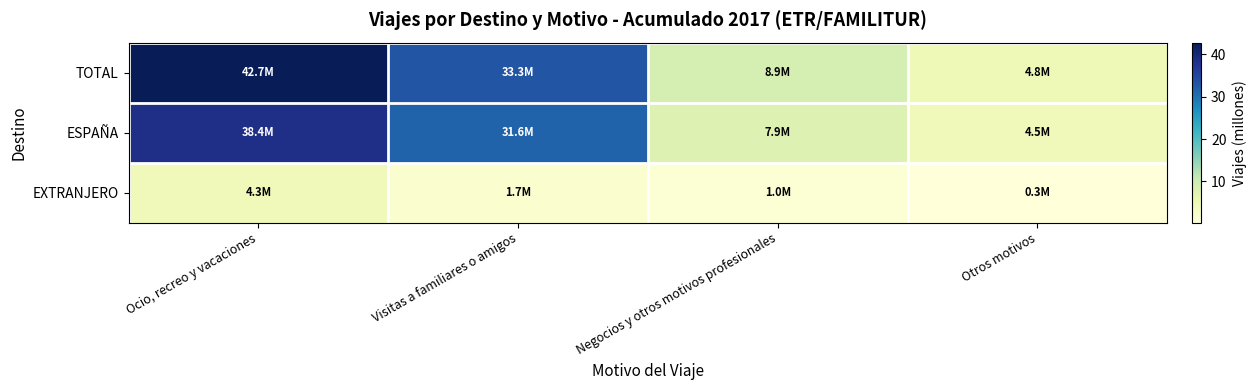

At Visitas a familiares o amigos, list the series in order from smallest to largest.

EXTRANJERO, ESPAÑA, TOTAL